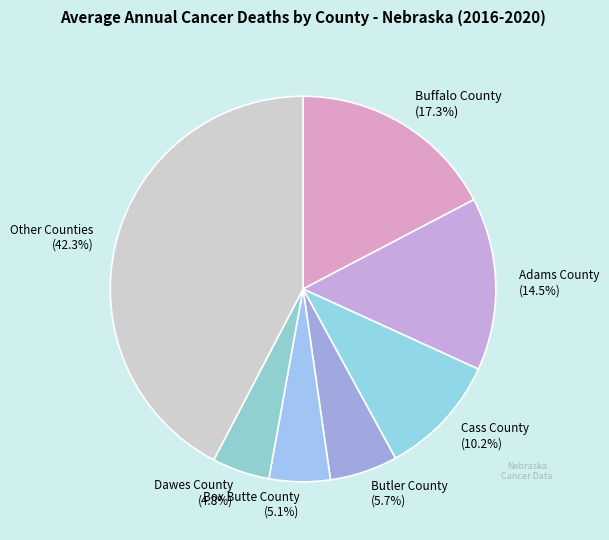

Is there any slice that represents more than half of the pie?

No